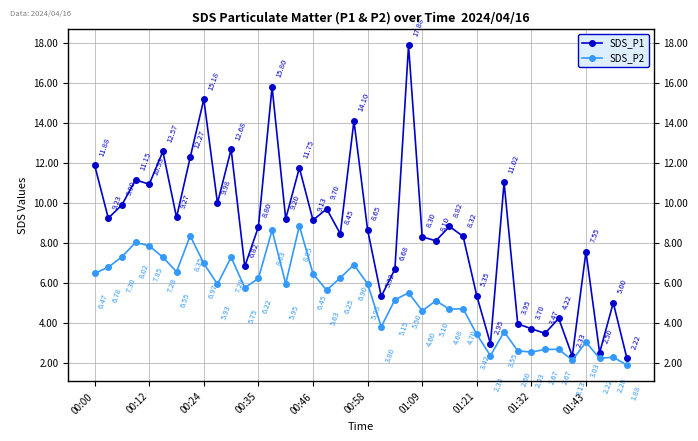

How many values in the SDS_P1 series exceed 8?

26